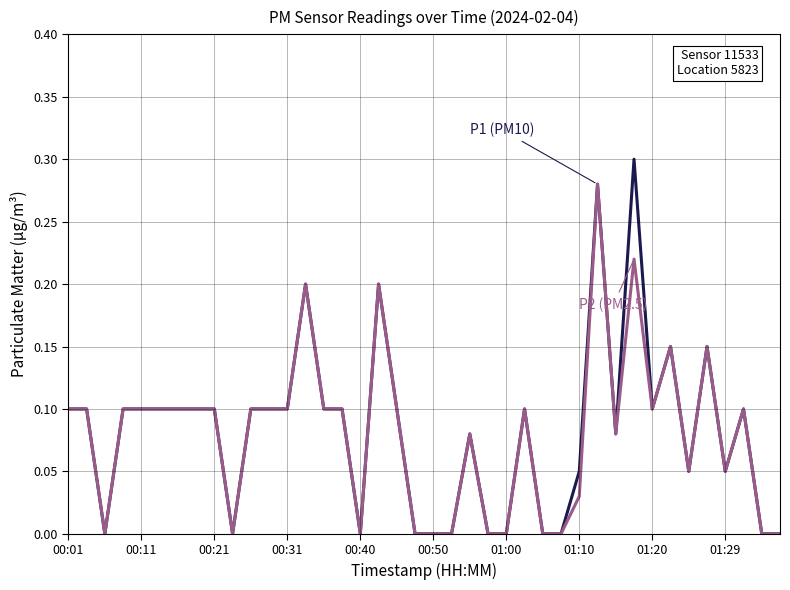

Is this an area chart (filled region under the line)?

No